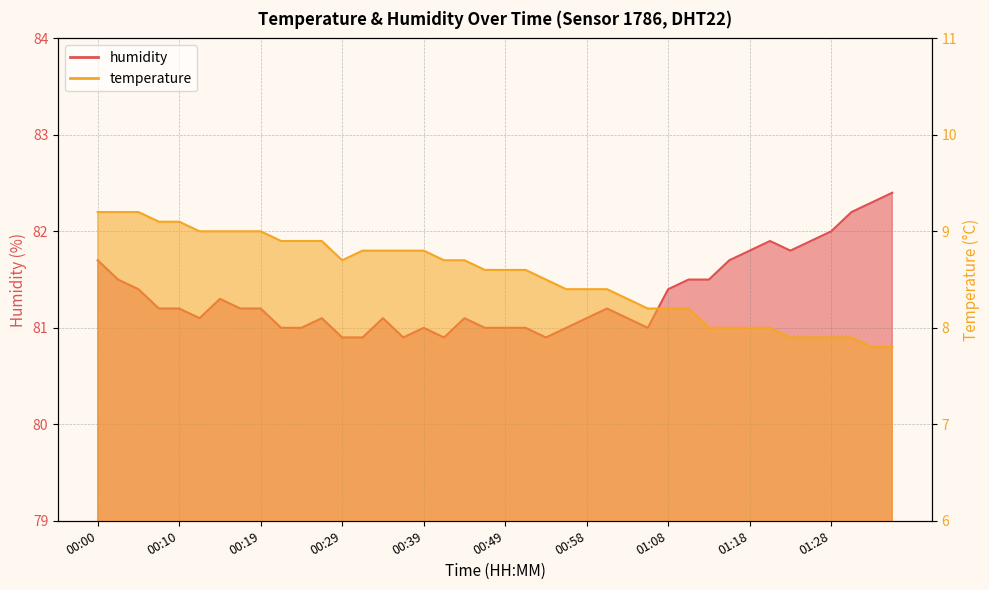

What is the approximate value of humidity at 01:18?

81.8